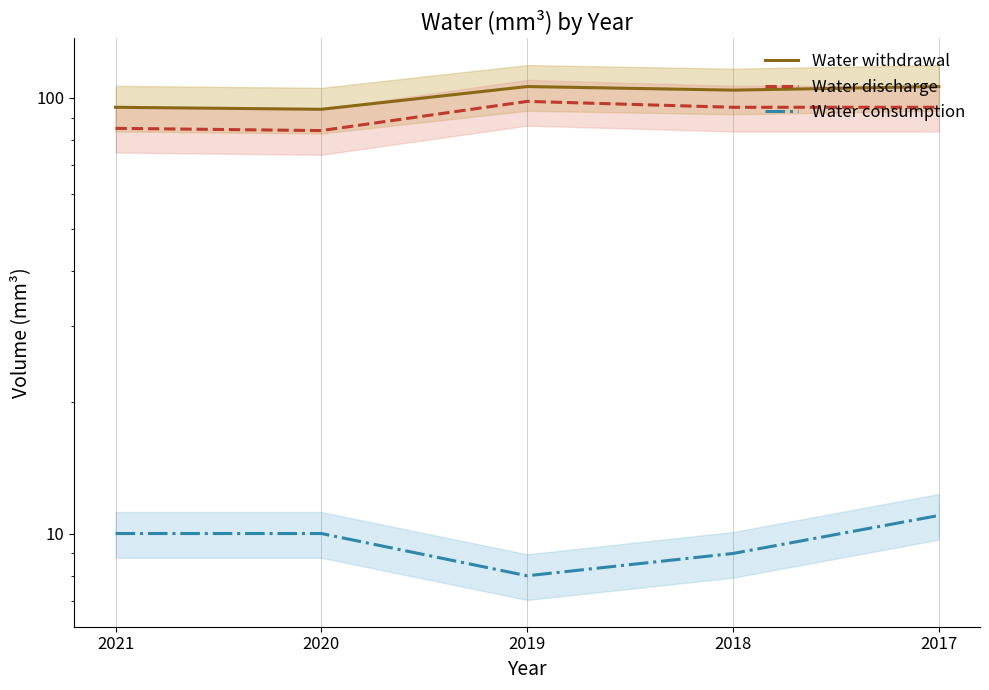

Where is Water withdrawal nearest to the value 100?

2018